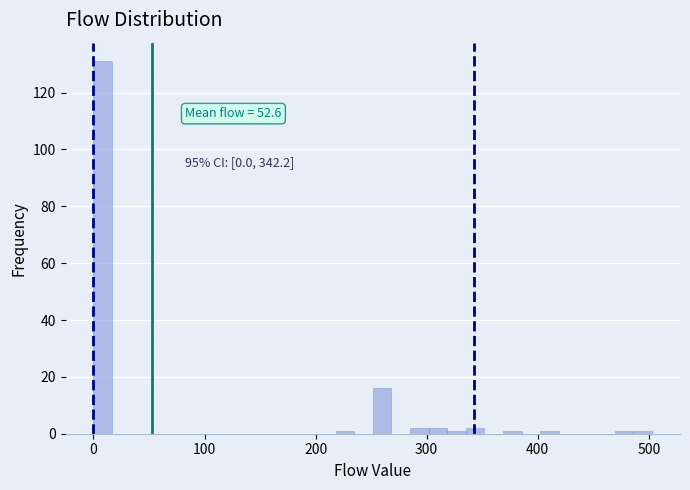

Around what value on the x-axis is the tallest bar? Give the approximate position of its centre, as read against the axis.

10